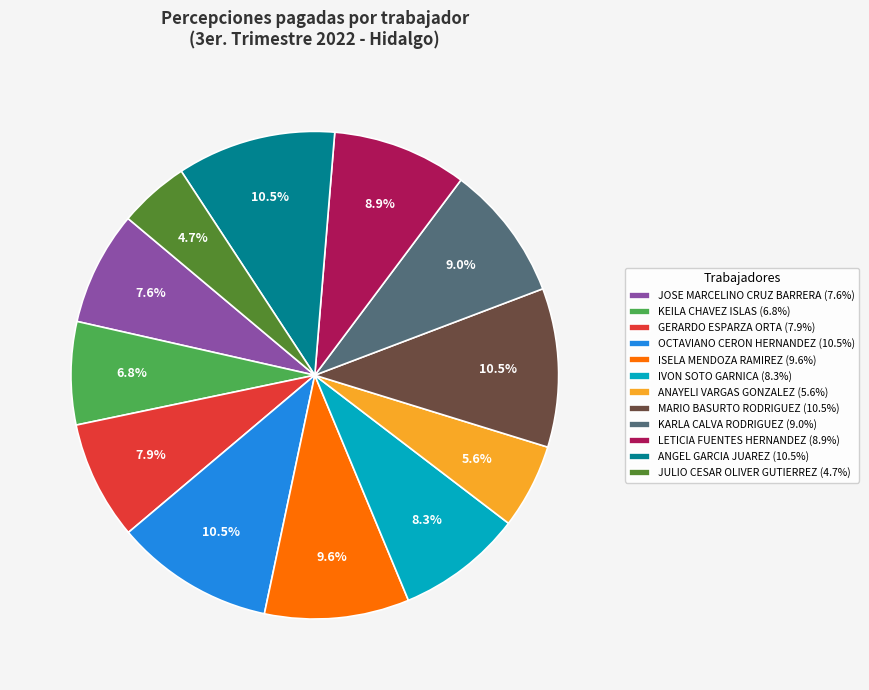

Between OCTAVIANO CERON HERNANDEZ (10.5%) and IVON SOTO GARNICA (8.3%), which is larger?

OCTAVIANO CERON HERNANDEZ (10.5%)